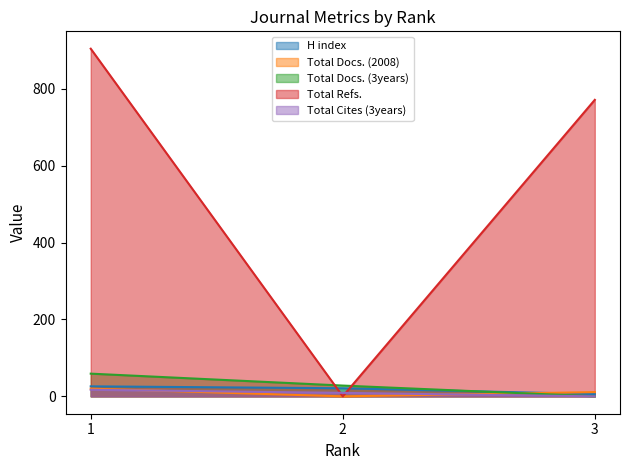

Which series has the largest total across all categories?

Total Refs.